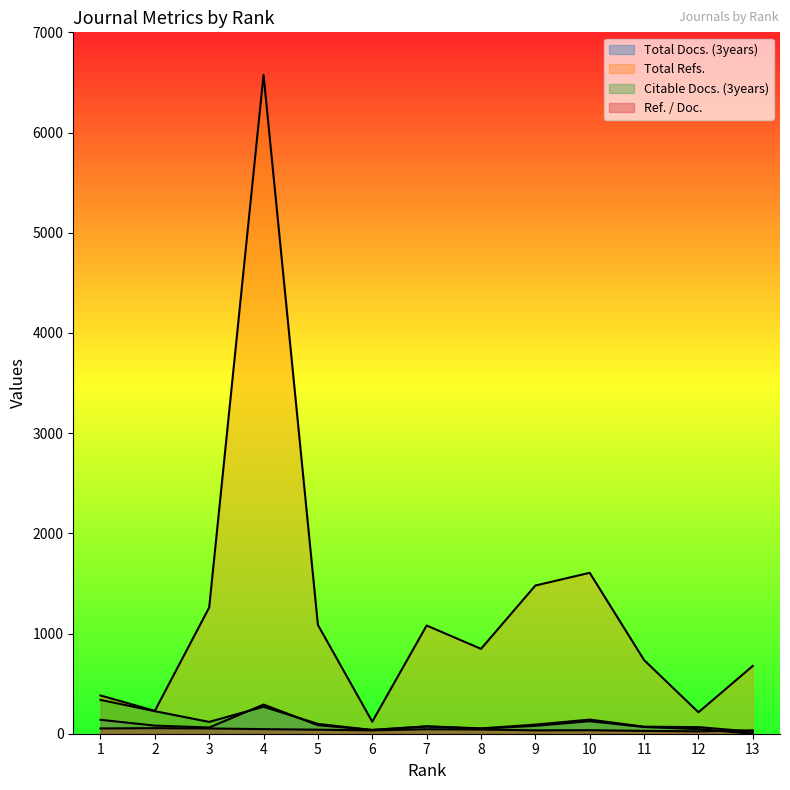

True or false: Total Docs. (3years) has a value of 18.1 at 3.

False